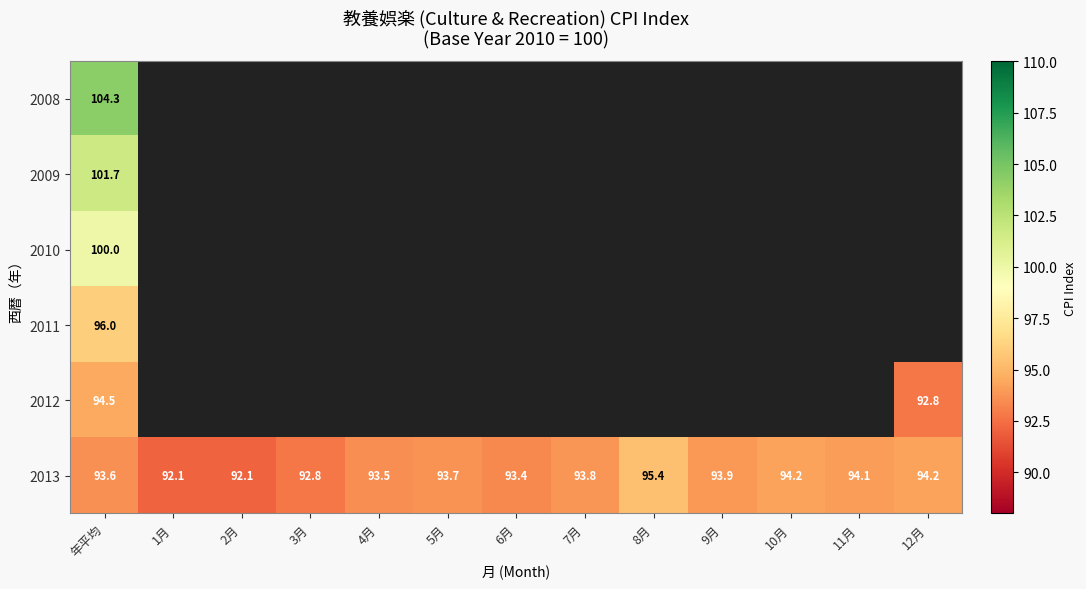

True or false: 2013 has a value of 93.9 at 9月.

True